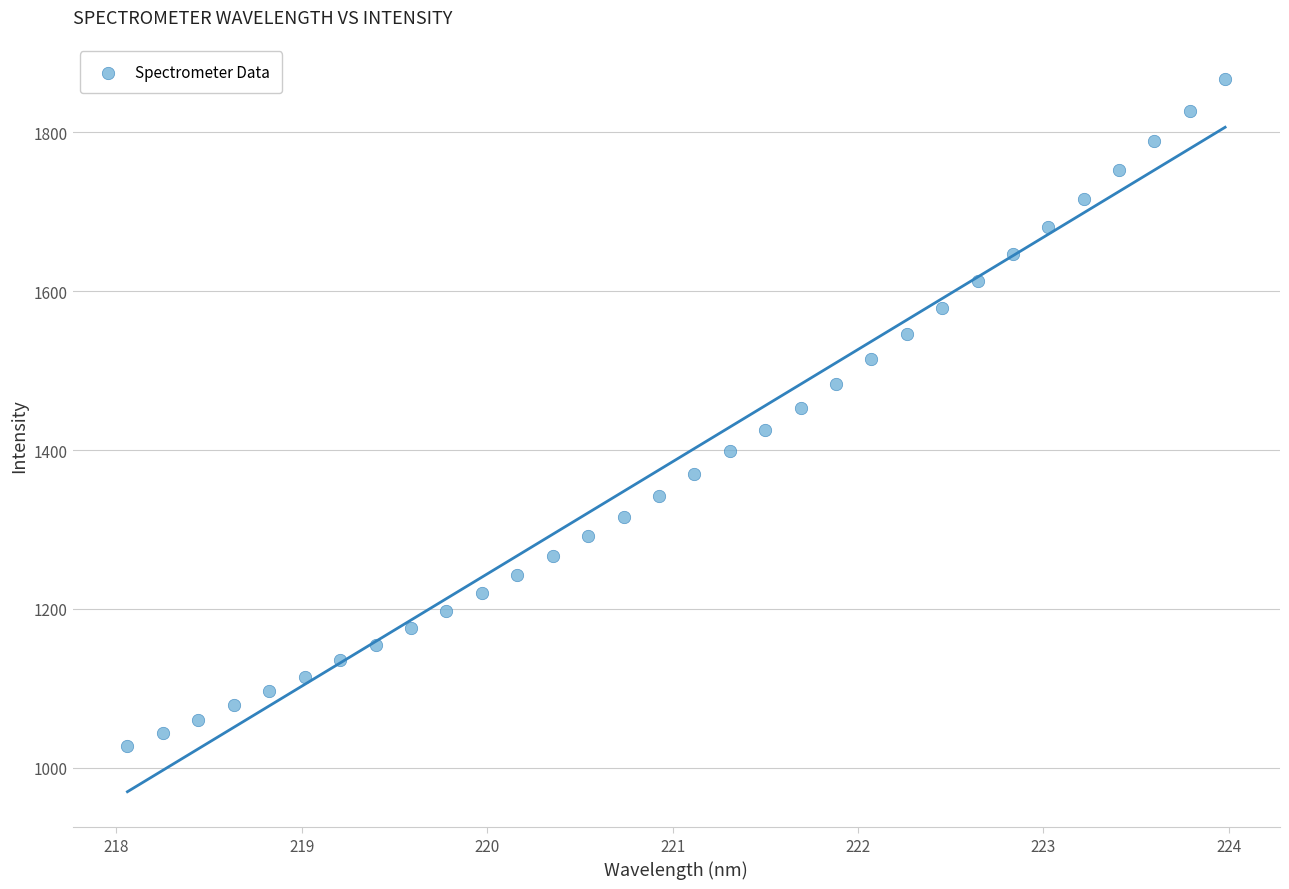

What is the range of X values (max minus min)?

5.9